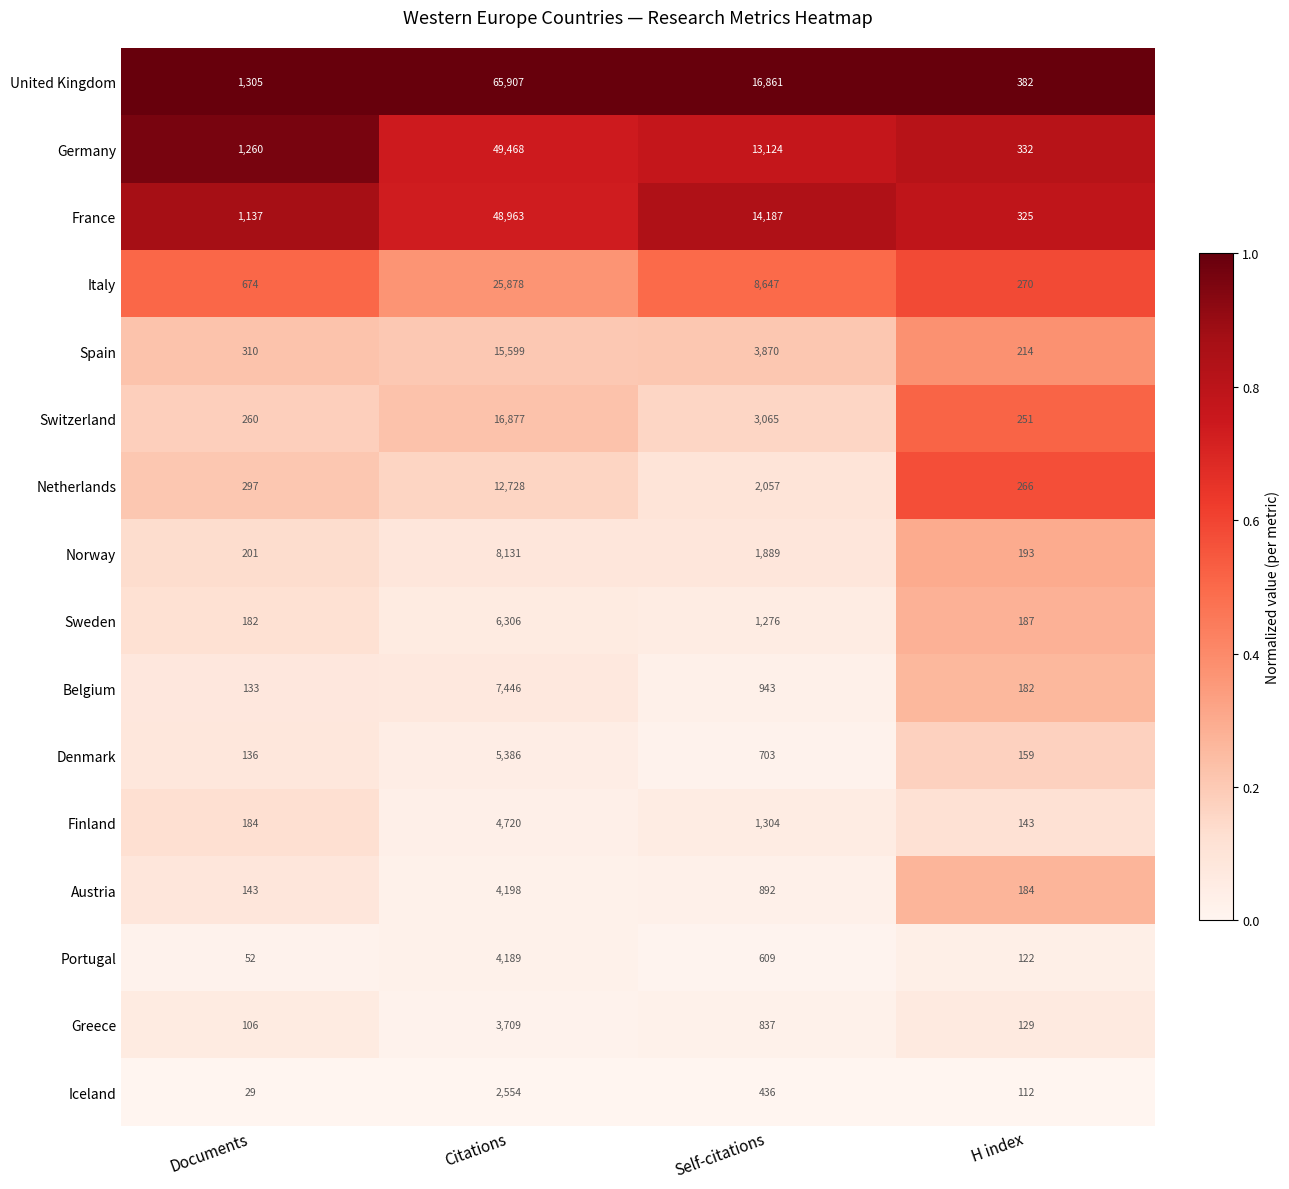

What is the spread (max minus min) of values at H index?

270